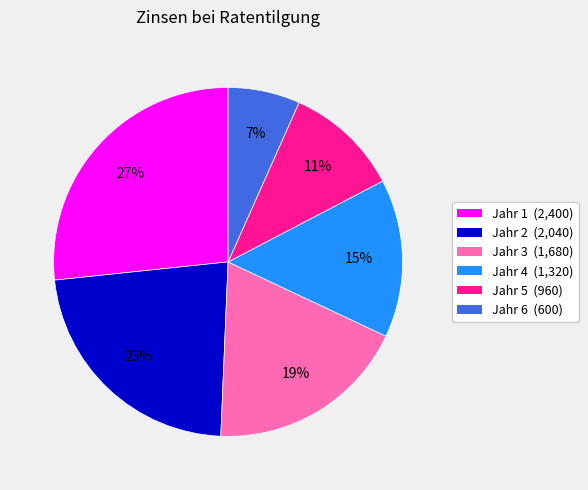

What is the ratio of the value at Jahr 1 to the value at Jahr 4?

1.8